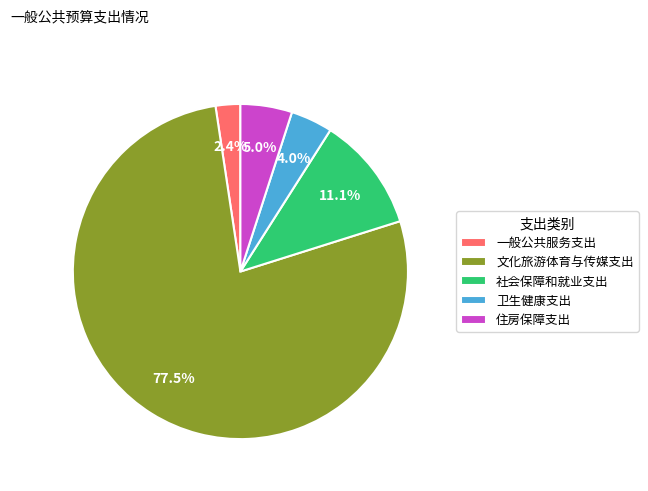

What portion of the pie excludes 社会保障和就业支出?

88.9%